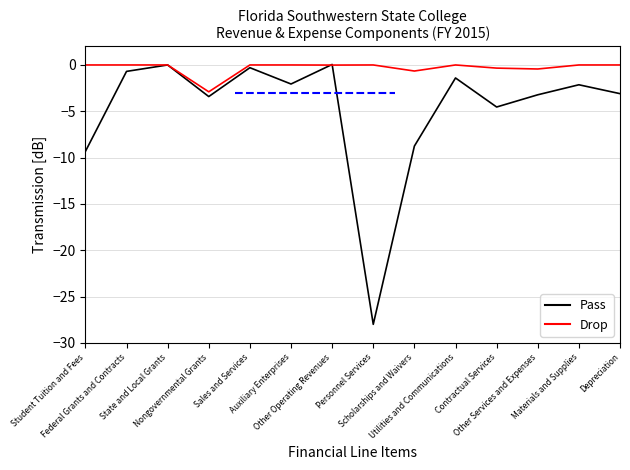

Which series has the widest spread of values?

Pass